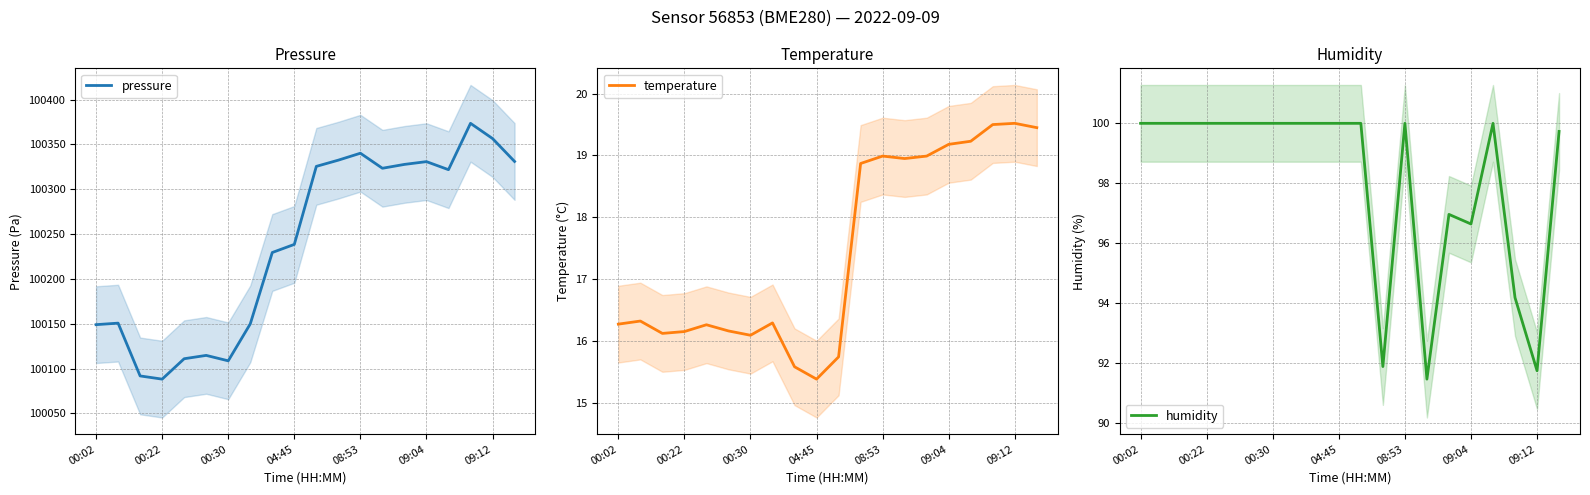

What is the difference between the highest and lowest values at 14?

100308.7